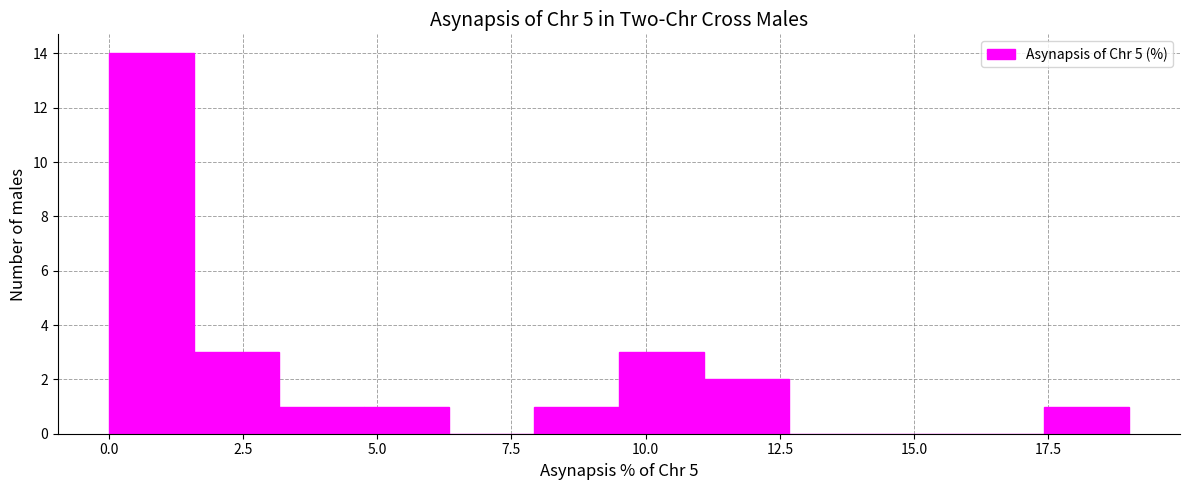

Around what value on the x-axis is the tallest bar? Give the approximate position of its centre, as read against the axis.

1.0